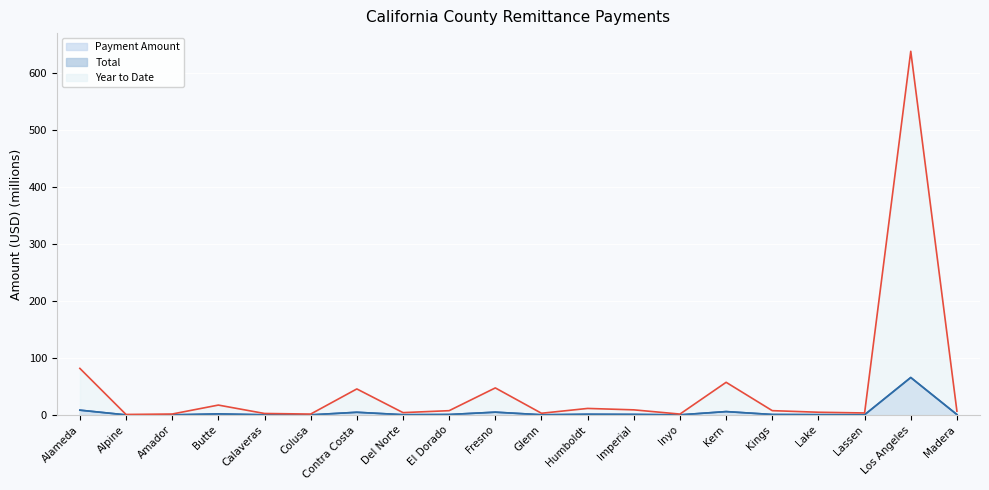

Where is Total line nearest to the value 32?

Alameda